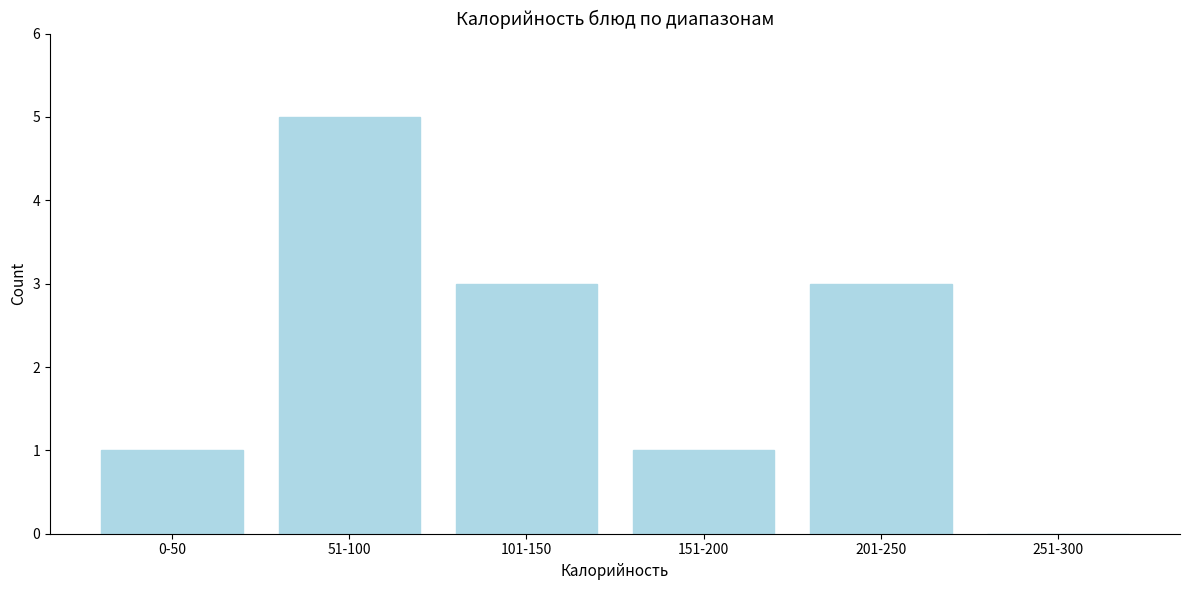

Reading left to right, what are all the values shown in this chart?

0-50=1	51-100=5	101-150=3	151-200=1	201-250=3	251-300=0